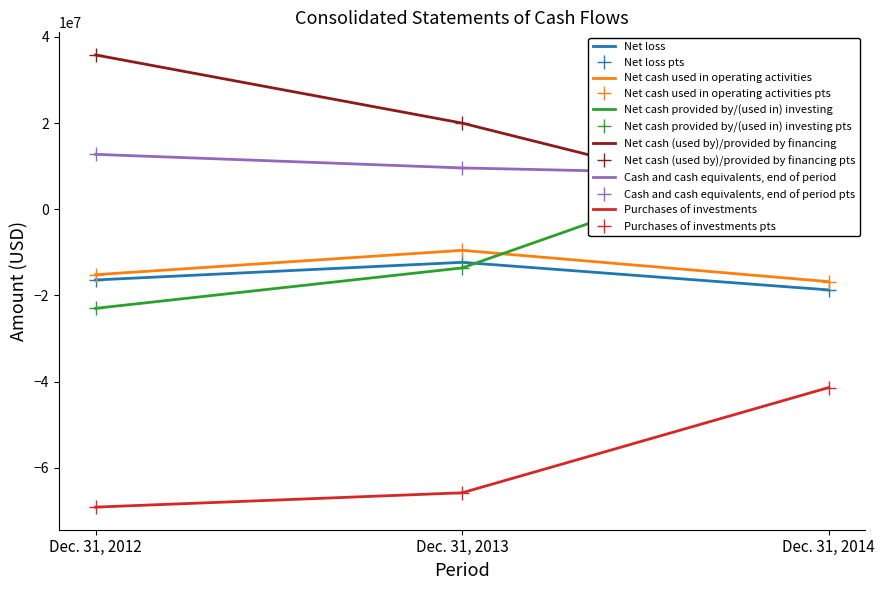

At which label is Net cash provided by/(used in) investing closest to -3365116?

Dec. 31, 2013